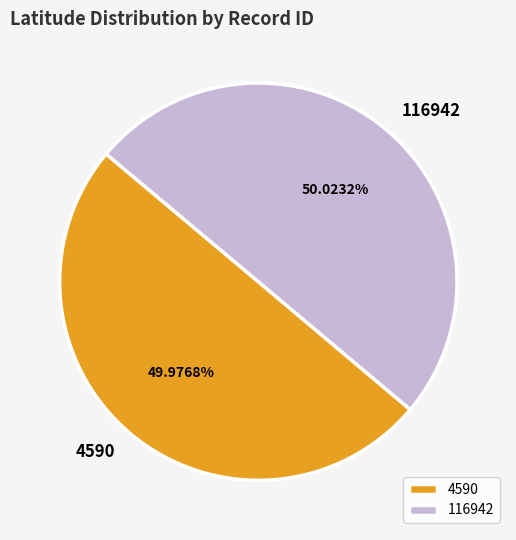

What percentage is the 4590 slice, to the nearest percent?

50%